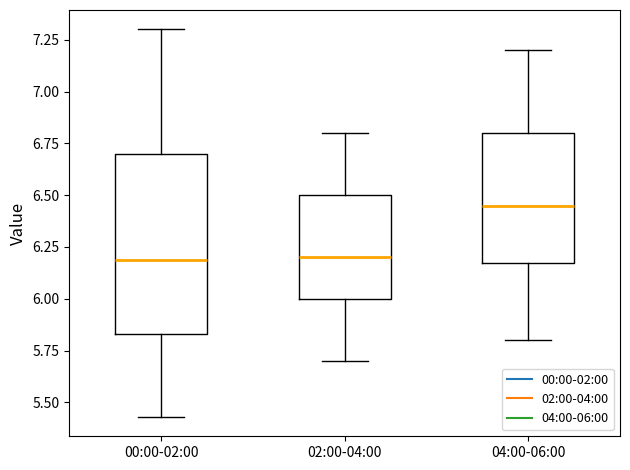

Reading left to right, transcribe this box plot: for each box, give where its median line is, the range the box spans, and where its two whiskers end, as read against the y-axis. The values are not printed on the chart, so give them approximately, as read against the axis.

00:00-02:00: median 6.20, box 5.85 to 6.70, whiskers 5.45 to 7.30
02:00-04:00: median 6.20, box 6.00 to 6.50, whiskers 5.70 to 6.80
04:00-06:00: median 6.45, box 6.20 to 6.80, whiskers 5.80 to 7.20